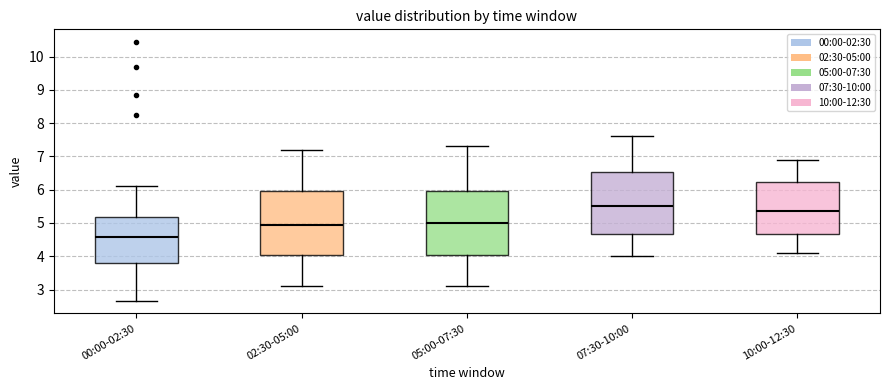

Reading left to right, transcribe this box plot: for each box, give where its median line is, the range the box spans, and where its two whiskers end, as read against the y-axis. The values are not printed on the chart, so give them approximately, as read against the axis.

00:00-02:30: median 4.6, box 3.8 to 5.2, whiskers 2.7 to 6.1
02:30-05:00: median 5.0, box 4.1 to 6.0, whiskers 3.1 to 7.2
05:00-07:30: median 5.0, box 4.1 to 6.0, whiskers 3.1 to 7.3
07:30-10:00: median 5.5, box 4.7 to 6.5, whiskers 4.0 to 7.6
10:00-12:30: median 5.4, box 4.7 to 6.2, whiskers 4.1 to 6.9